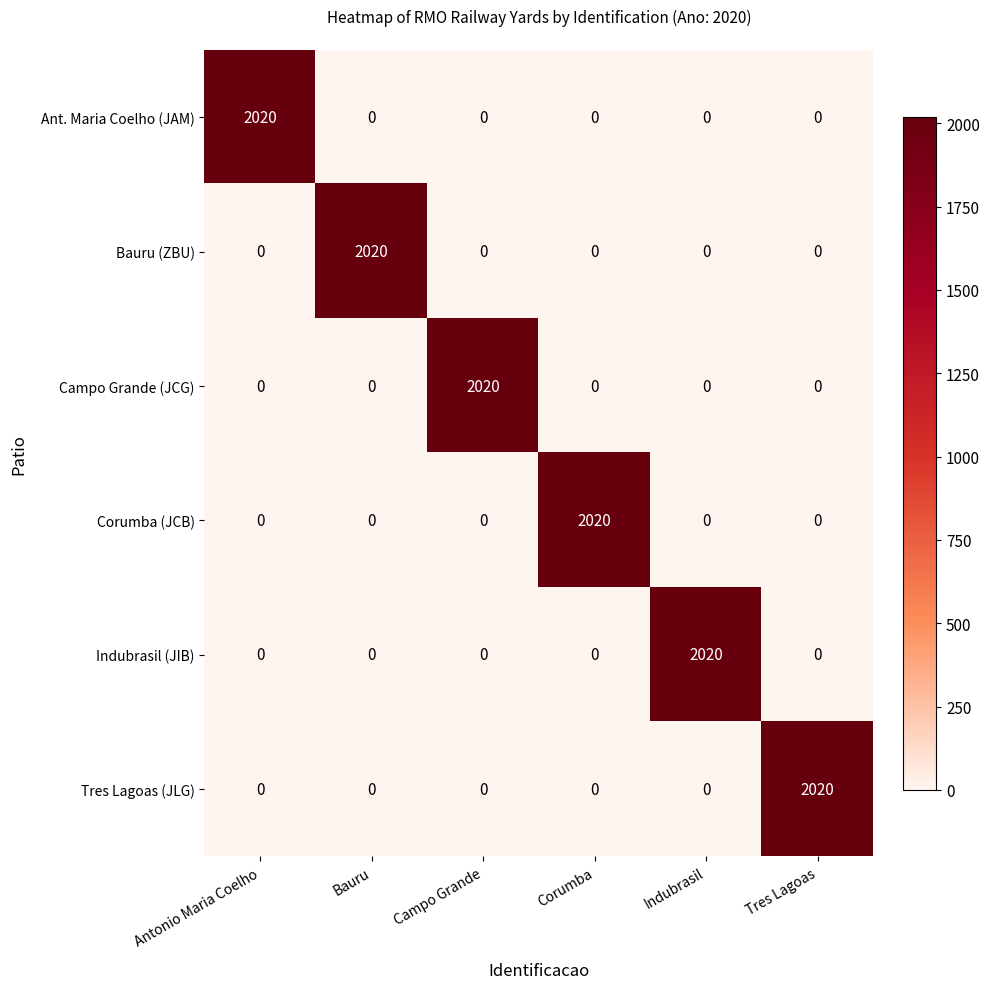

The value of Indubrasil (JIB) at Tres Lagoas is 0. True or false?

True